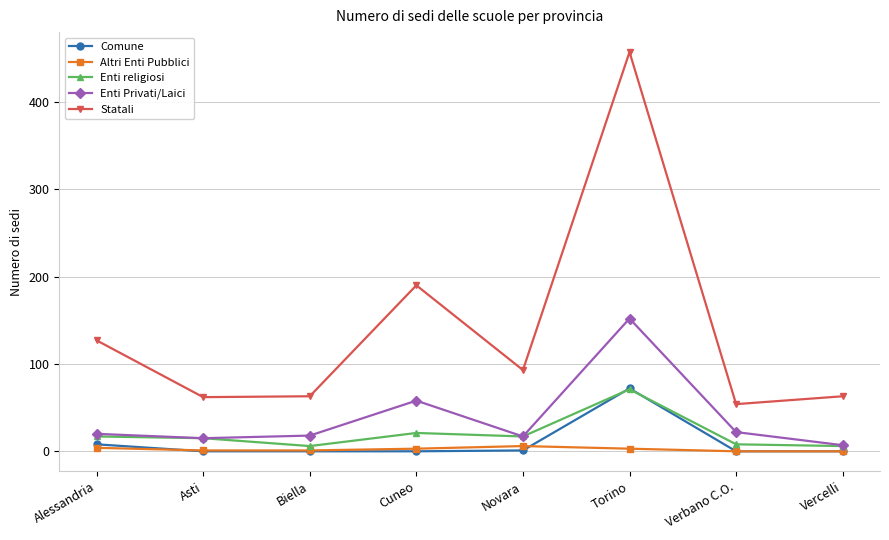

Which series has the widest spread of values?

Statali